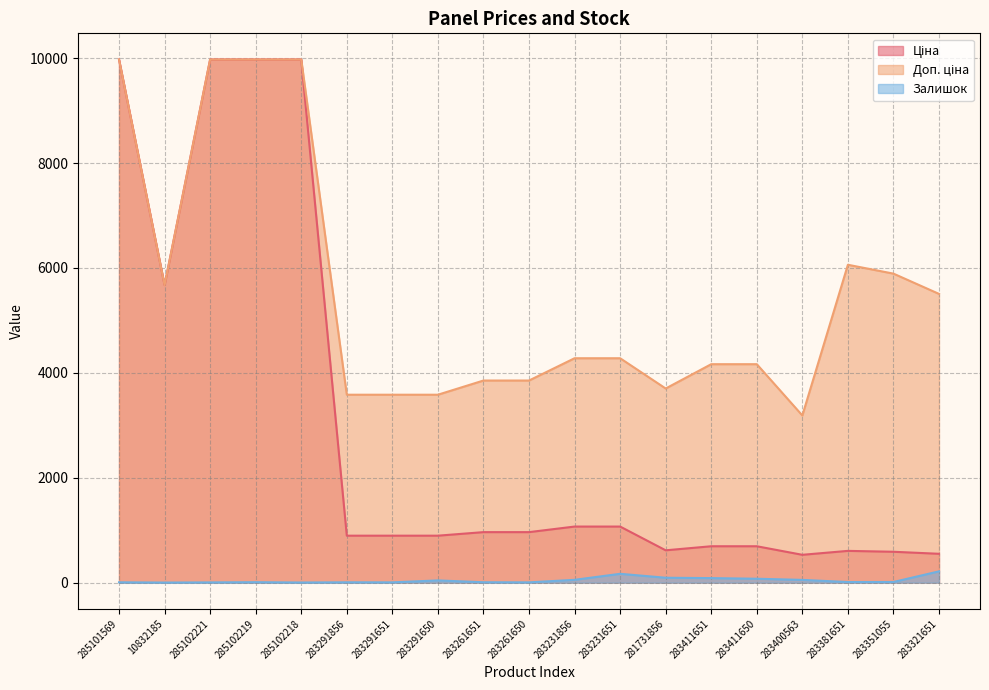

Which has a higher value, 281731856 or 283291856?

283291856